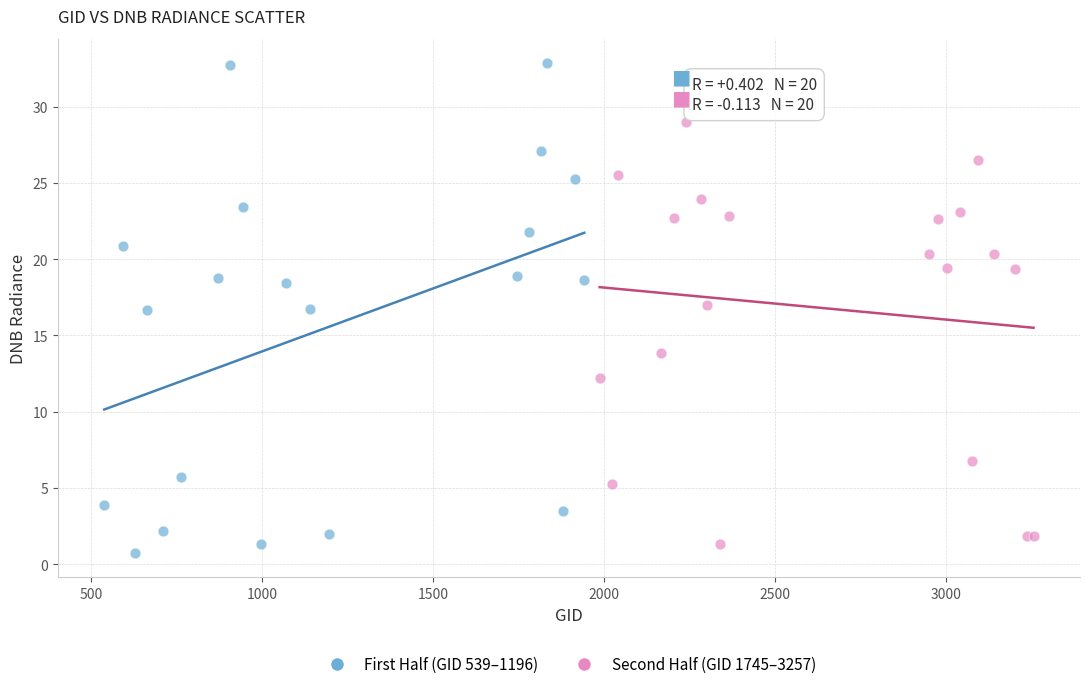

Which series has the largest Y range (max minus min)?

First Half (GID 539–1196)